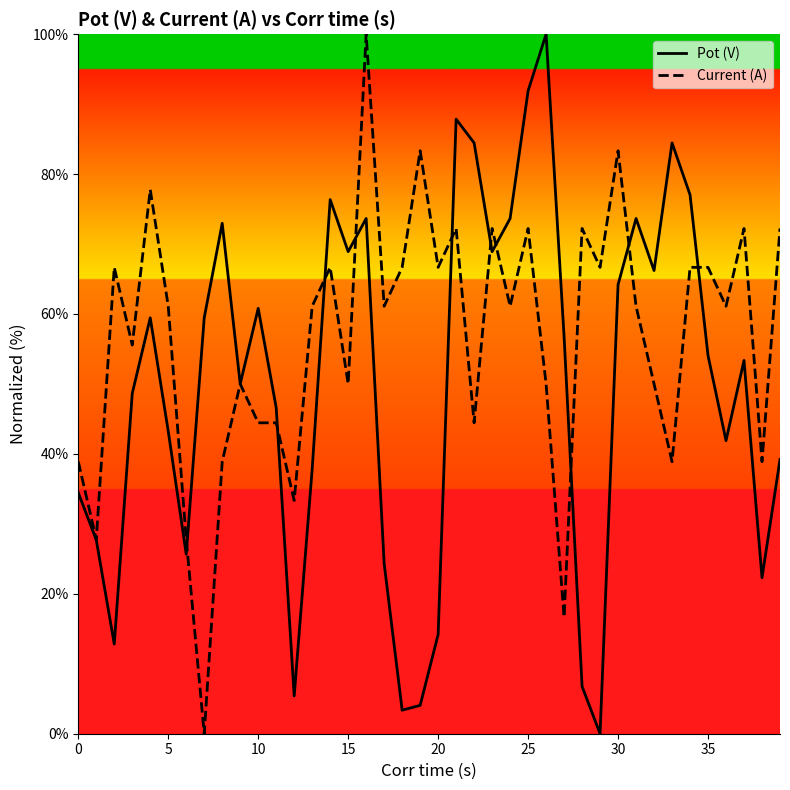

What is the highest value of the Pot (V) series?

100.0